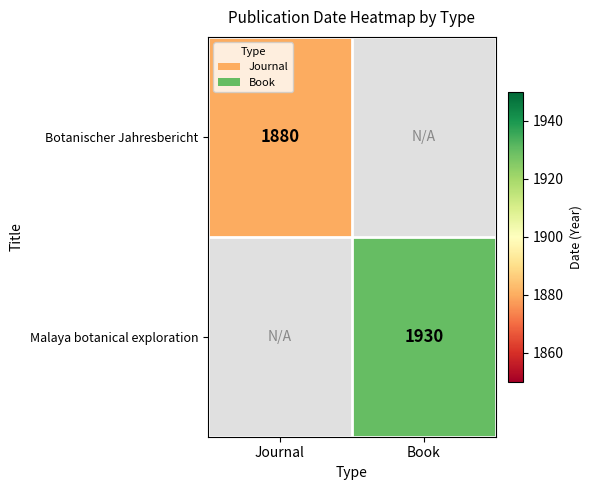

Between Book and Journal, which is larger?

Journal